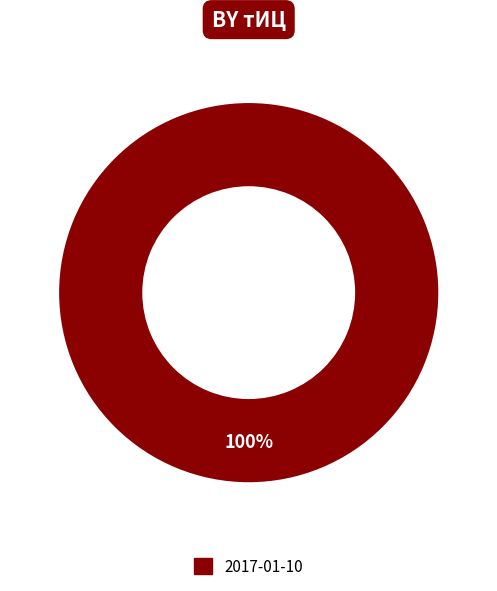

Count the number of slices in the pie.

1